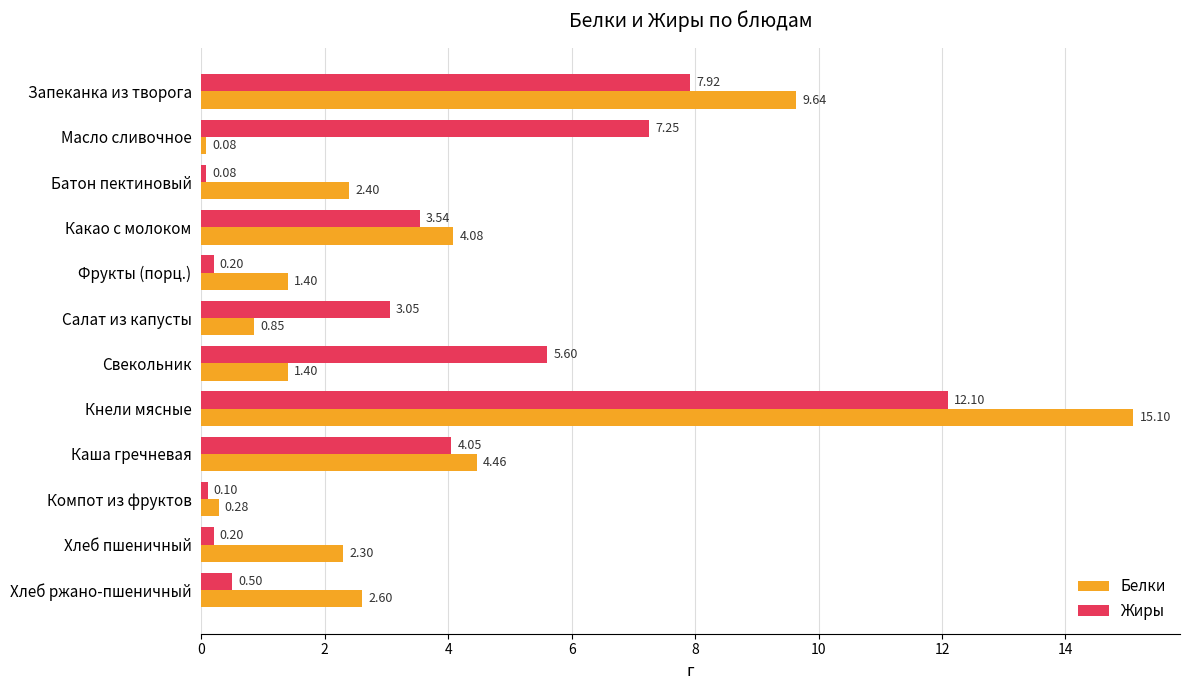

What are all the series names shown in the legend?

Белки, Жиры